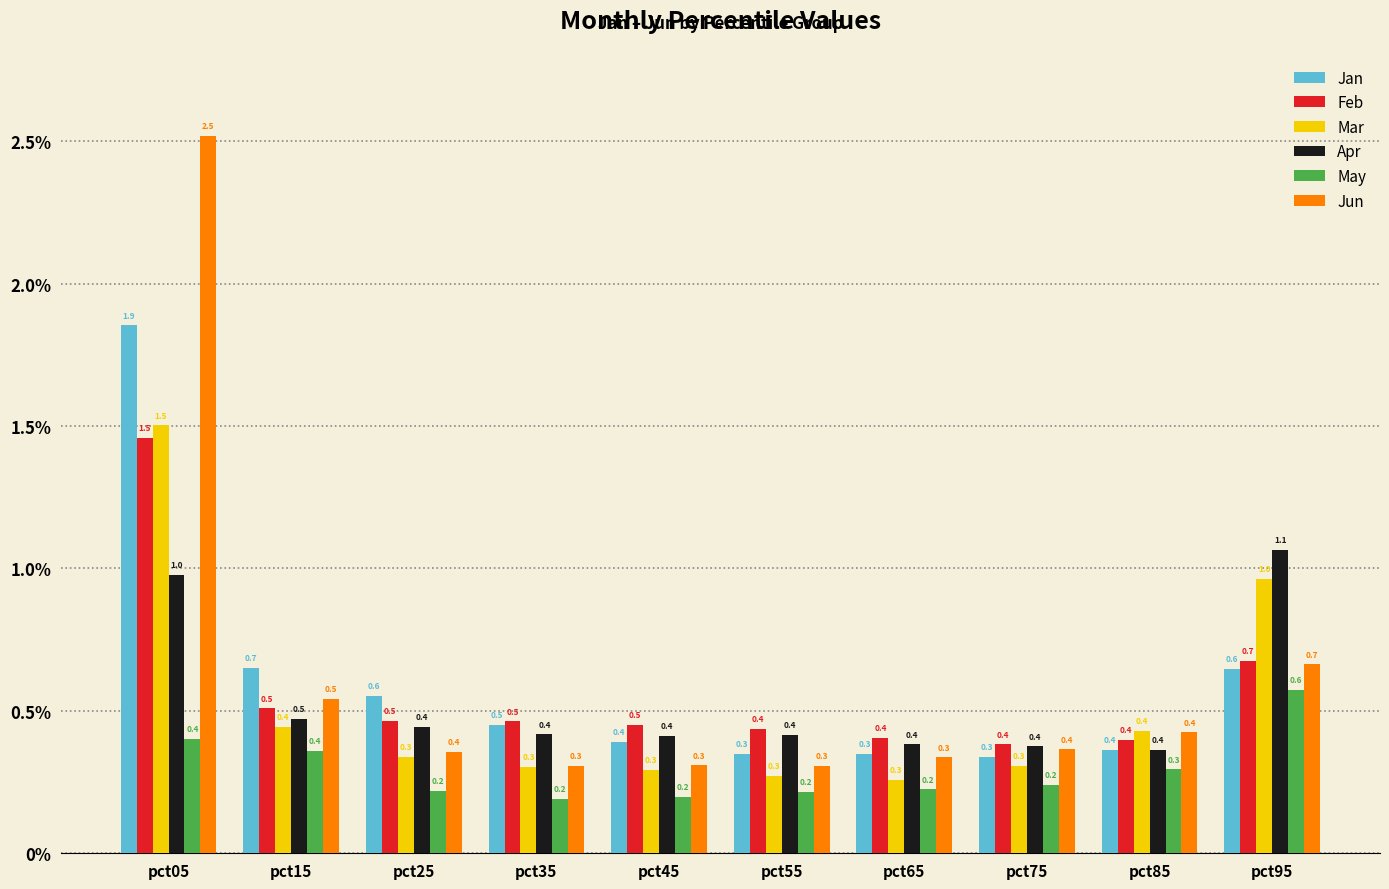

What is the maximum value for Mar?

1.5